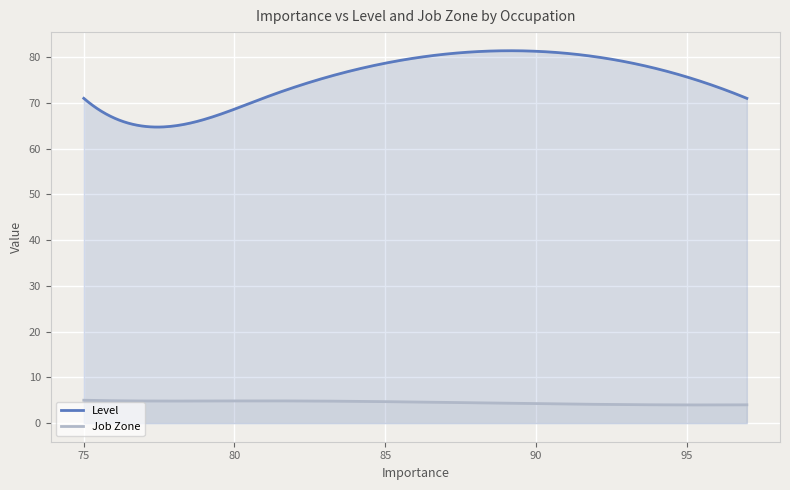

What is the value of the Level point at the 40th from the left?

71